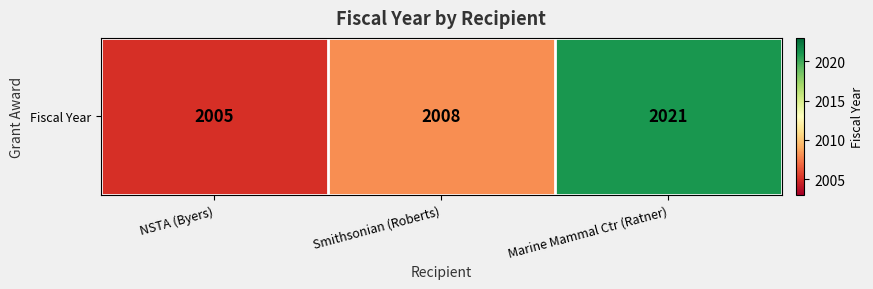

How many values are between 2005 and 2021?

3